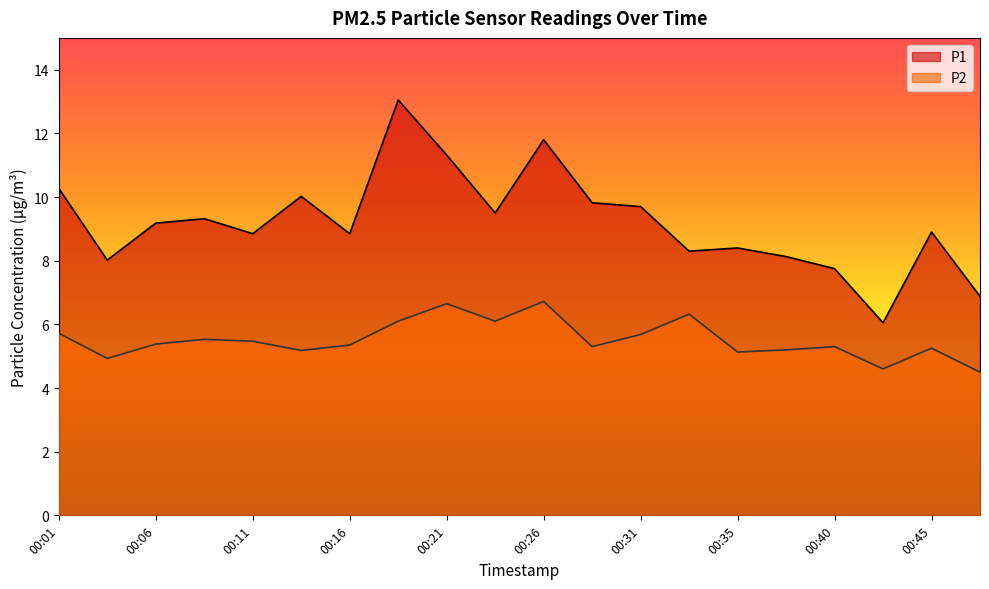

Does the chart display data point markers on the line(s)?

No